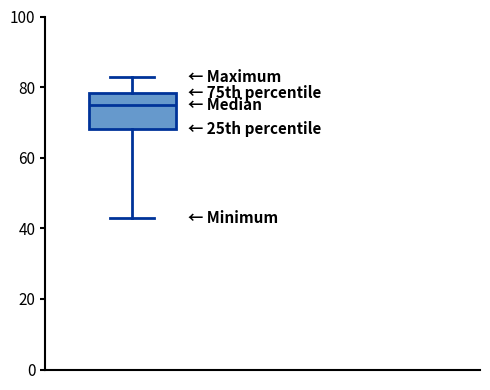

Read this box plot against the y-axis: the position of the median line, the range covered by the box, and the ends of both whiskers. The values are not printed on the chart, so give them approximately, as read against the axis.

median 76, box 68 to 78, whiskers 44 to 84